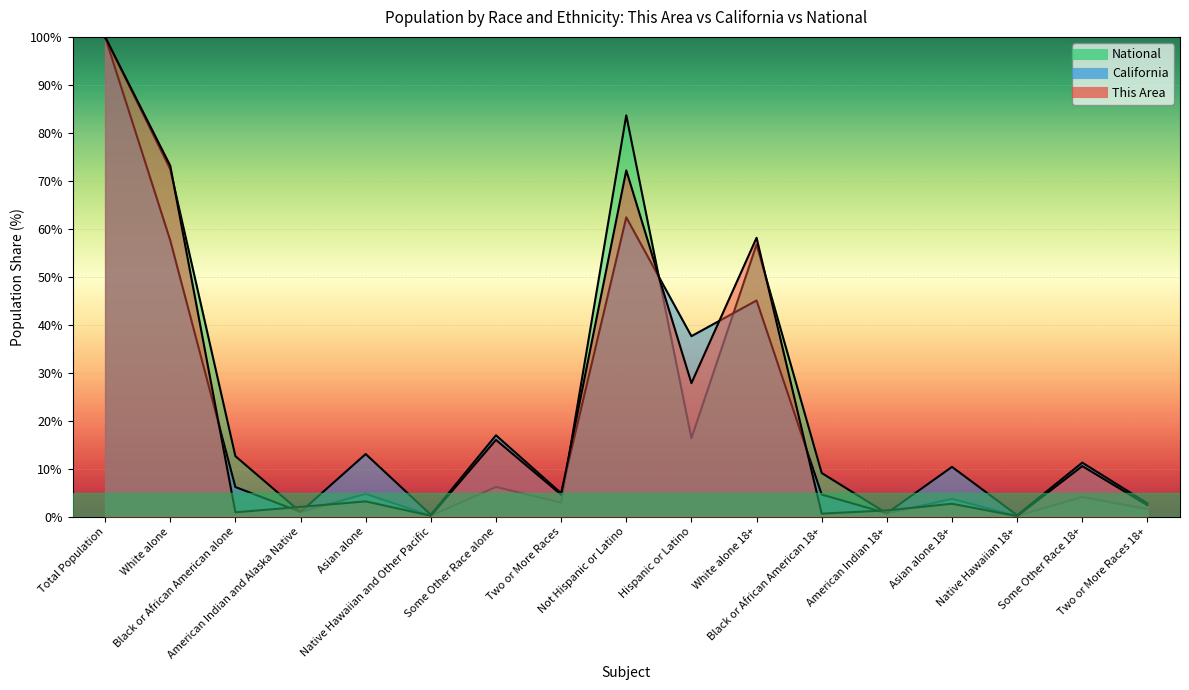

What are all the series names shown in the legend?

This Area, California, National